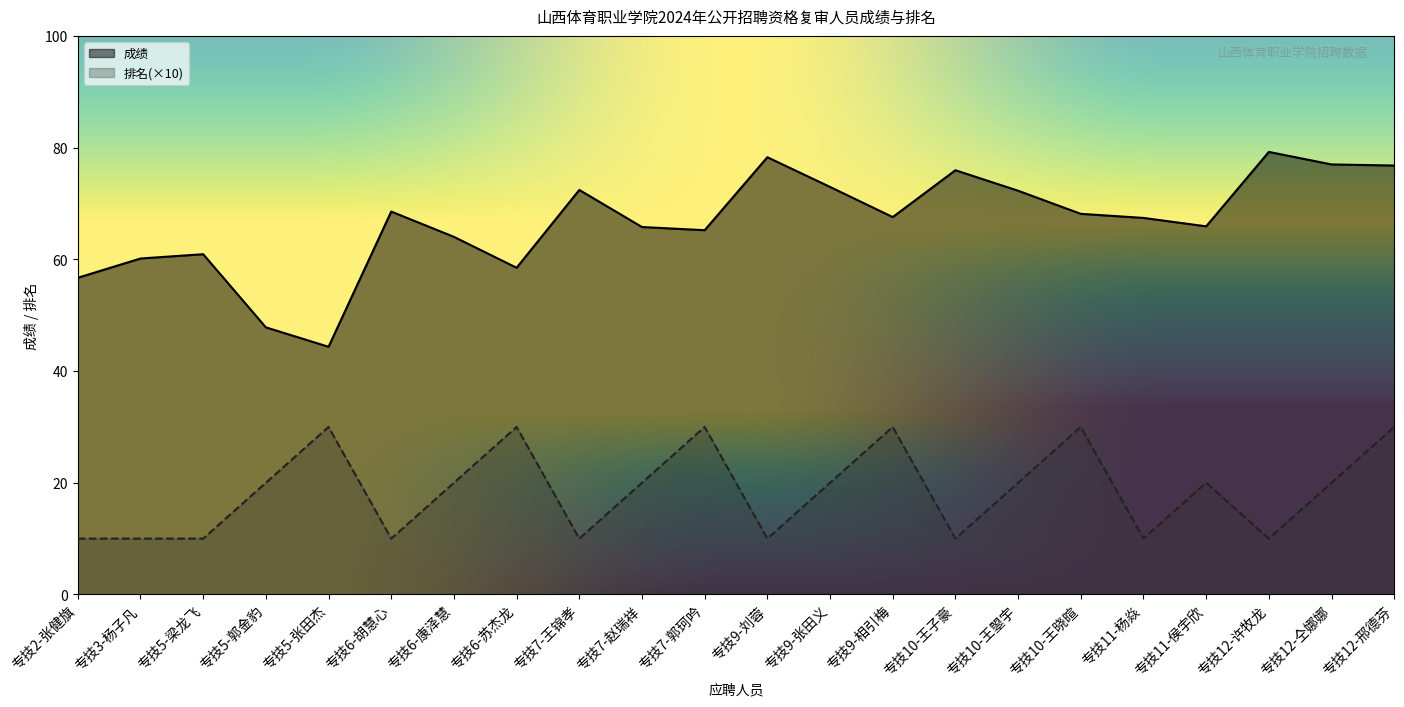

Reading left to right, transcribe all the data shown in this chart.

成绩: 专技2-张健旗=56.7	专技3-杨子凡=60.2	专技5-梁龙飞=60.9	专技5-郭金豹=47.8	专技5-张田杰=44.4	专技6-胡慧心=68.6	专技6-康泽慧=64.0	专技6-苏杰龙=58.5	专技7-王锦孝=72.5	专技7-赵瑞祥=65.8	专技7-郭珂吟=65.2	专技9-刘蓉=78.3	专技9-张田义=73.0	专技9-相引梅=67.6	专技10-王子豪=76.0	专技10-王曌宇=72.3	专技10-王晓暄=68.2	专技11-杨焱=67.4	专技11-侯宇欣=65.9	专技12-许牧龙=79.3	专技12-仝娜娜=77.0	专技12-邢德芬=76.8
排名: 专技2-张健旗=10.0	专技3-杨子凡=10.0	专技5-梁龙飞=10.0	专技5-郭金豹=20.0	专技5-张田杰=30.0	专技6-胡慧心=10.0	专技6-康泽慧=20.0	专技6-苏杰龙=30.0	专技7-王锦孝=10.0	专技7-赵瑞祥=20.0	专技7-郭珂吟=30.0	专技9-刘蓉=10.0	专技9-张田义=20.0	专技9-相引梅=30.0	专技10-王子豪=10.0	专技10-王曌宇=20.0	专技10-王晓暄=30.0	专技11-杨焱=10.0	专技11-侯宇欣=20.0	专技12-许牧龙=10.0	专技12-仝娜娜=20.0	专技12-邢德芬=30.0